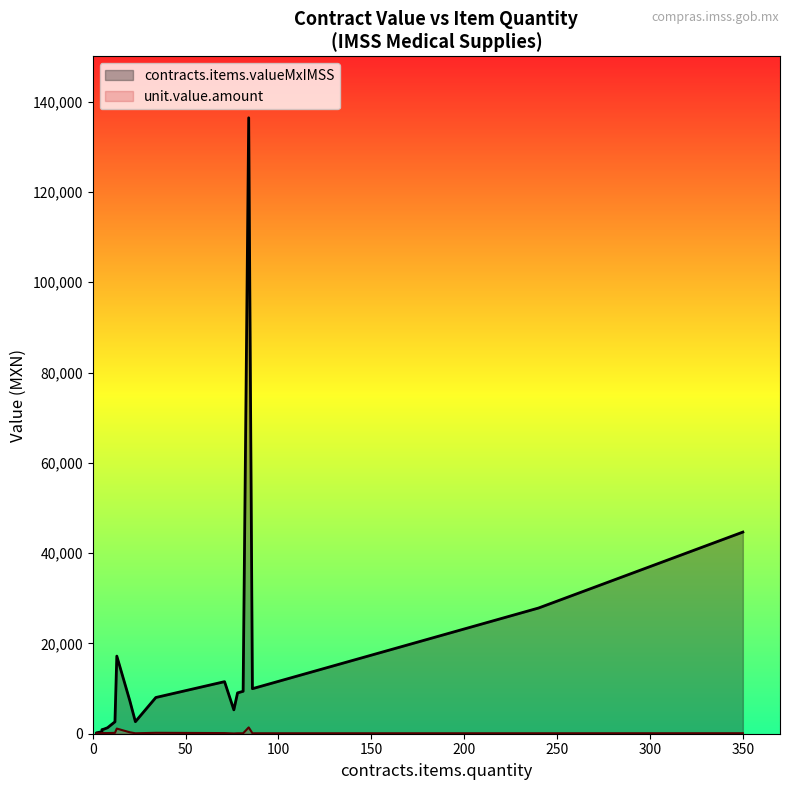

True or false: awards.value.amount has a value of 27370.7 at 6.

False